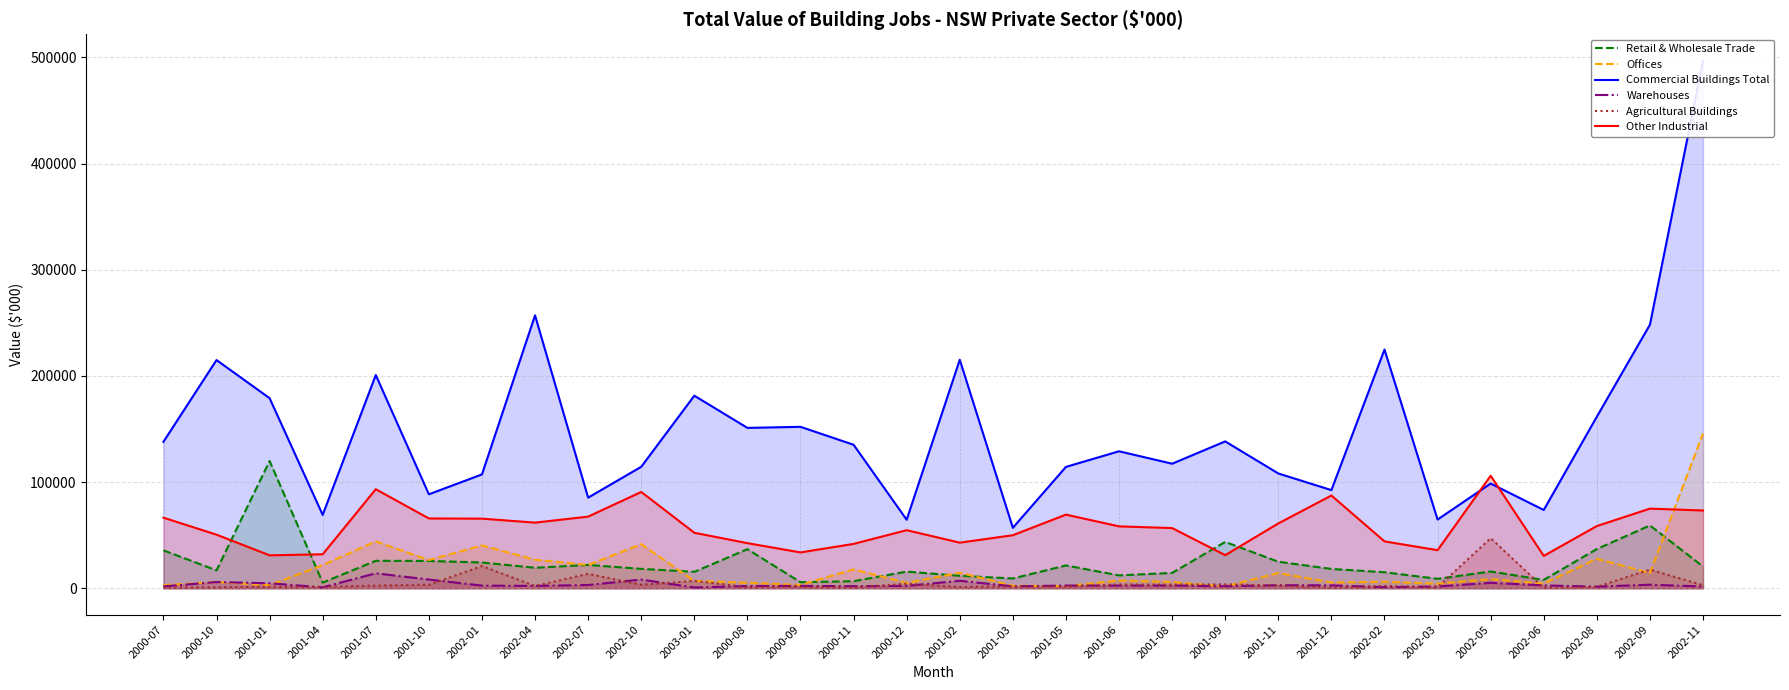

At how many categories does at least one series exceed 422222?

1